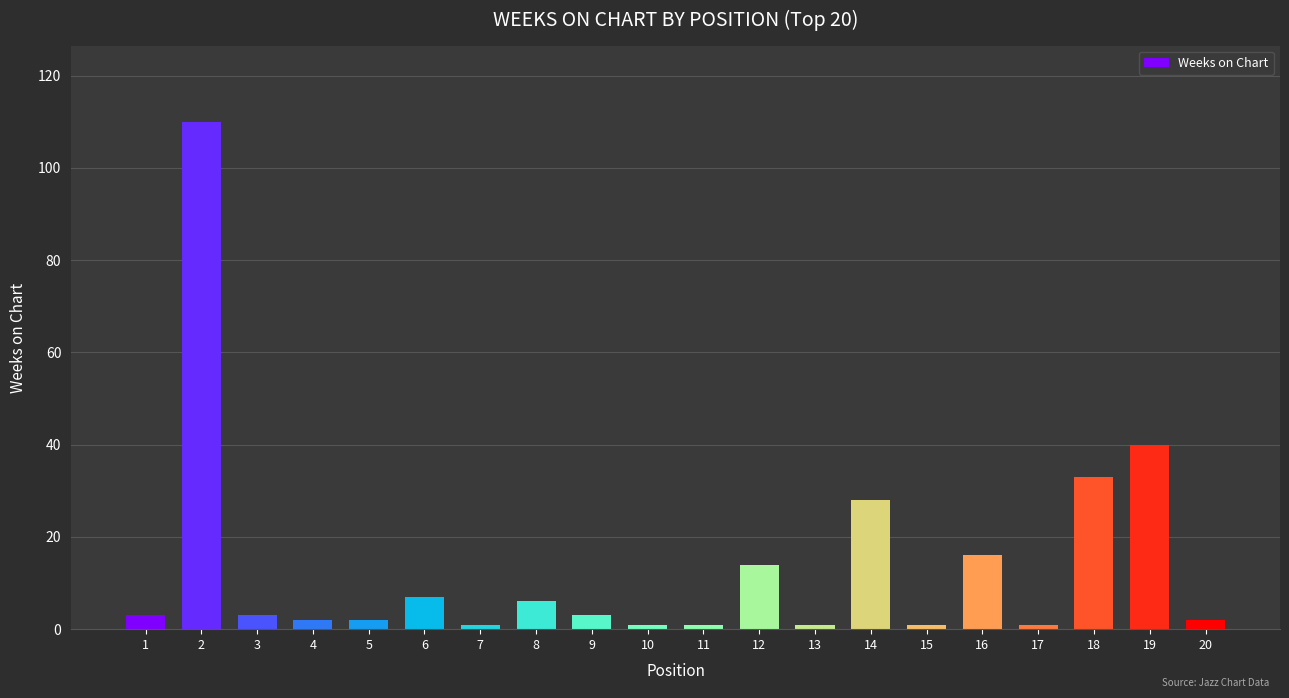

Reading left to right, extract all data points from this chart.

1=3	2=110	3=3	4=2	5=2	6=7	7=1	8=6	9=3	10=1	11=1	12=14	13=1	14=28	15=1	16=16	17=1	18=33	19=40	20=2